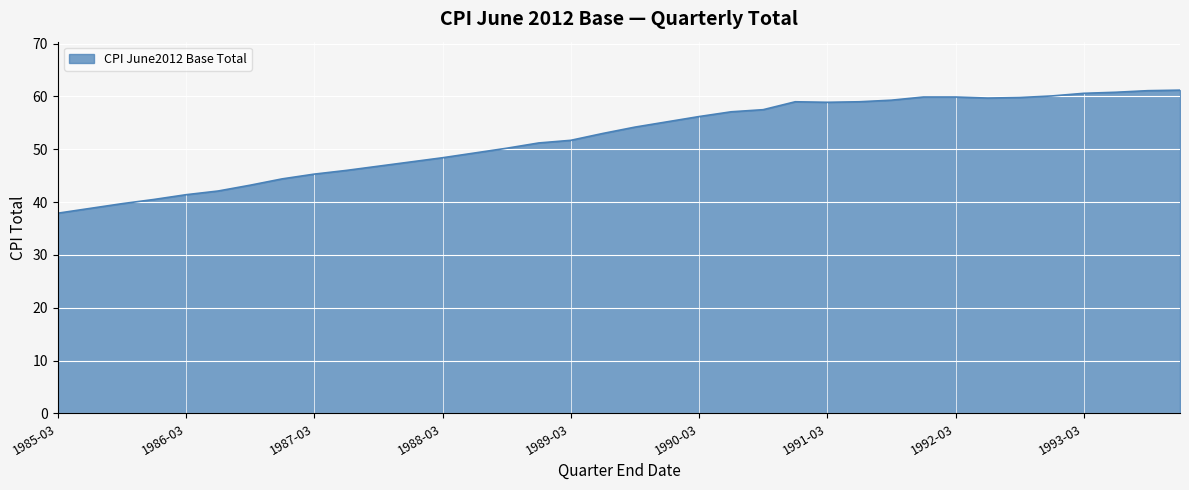

What is the greatest value displayed?

61.2